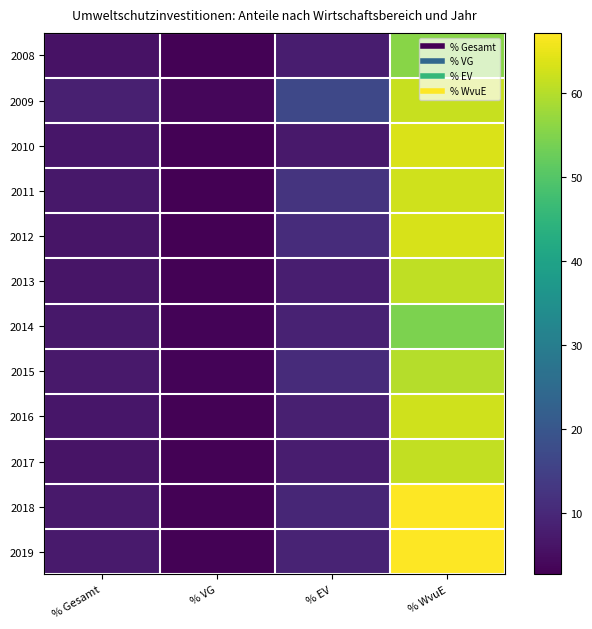

Rank the series by their maximum value, from highest to lowest.

2018, 2019, 2010, 2012, 2016, 2011, 2009, 2017, 2013, 2015, 2008, 2014